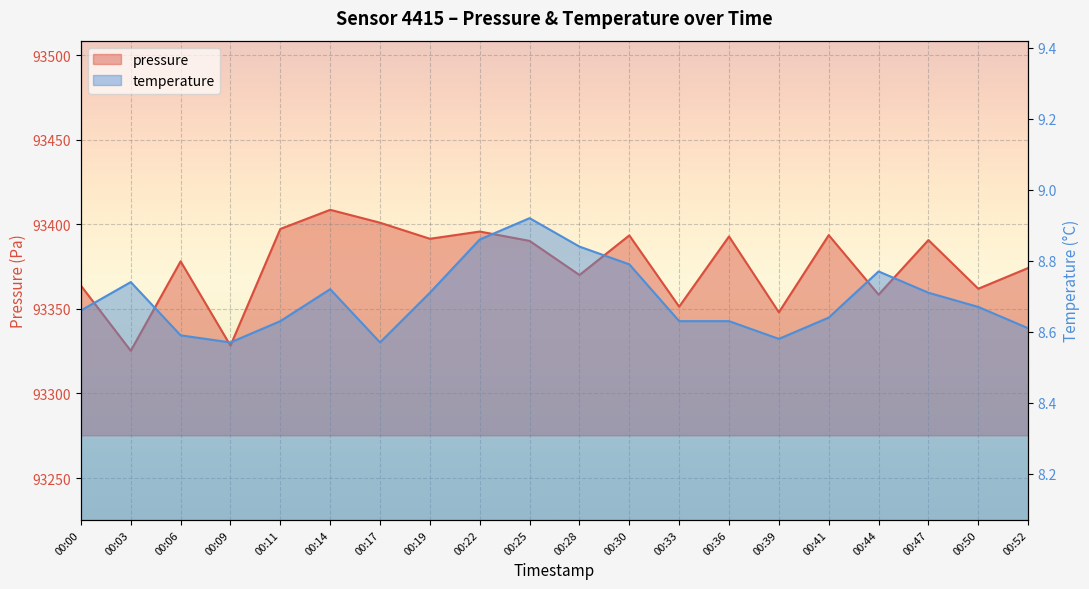

Which series has the widest spread of values?

pressure